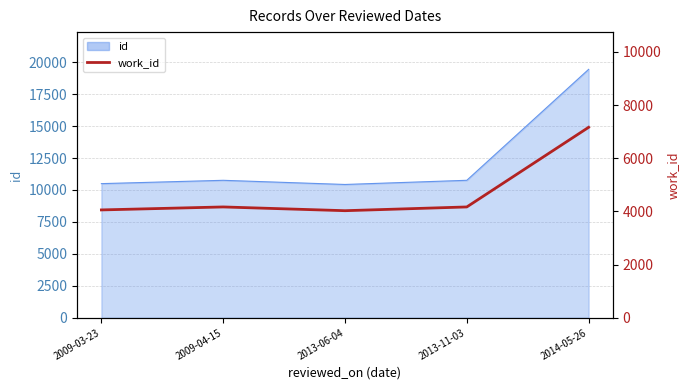

How many points are lower than both their immediate neighbors (excluding endpoints)?

1